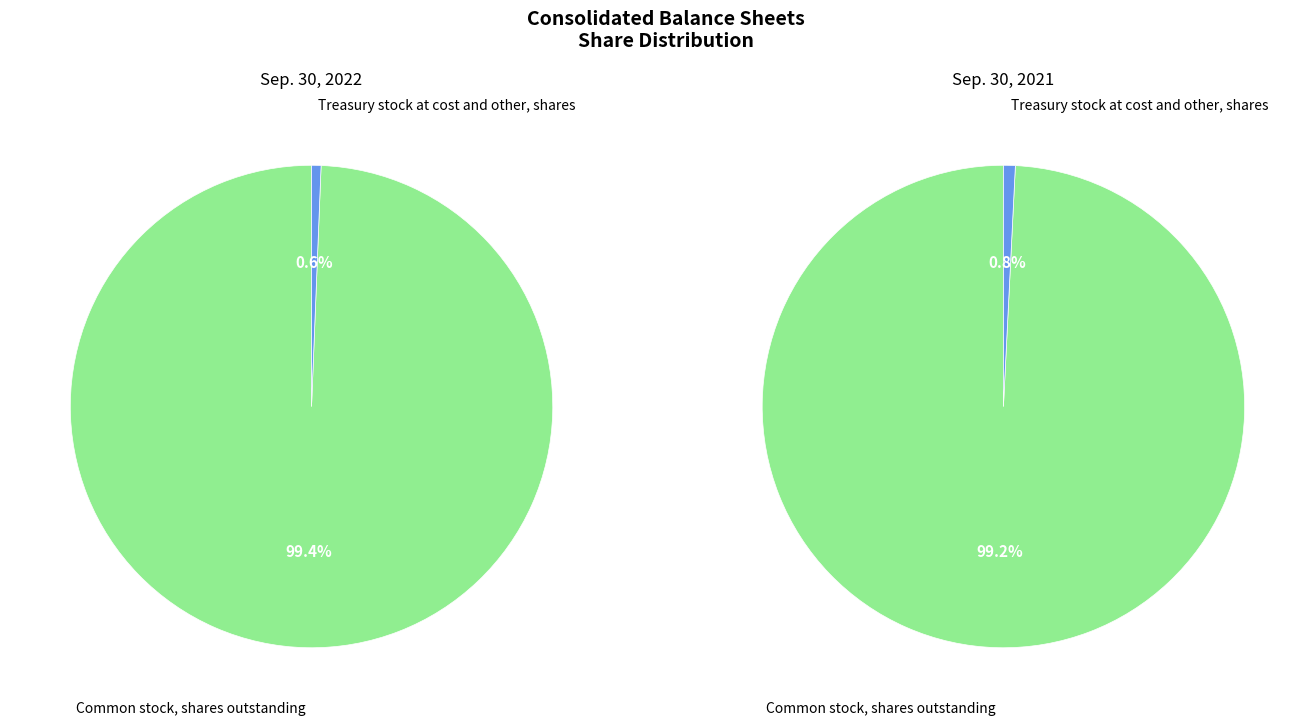

Between Treasury stock at cost and other, shares and Common stock, shares outstanding, which is larger?

Common stock, shares outstanding